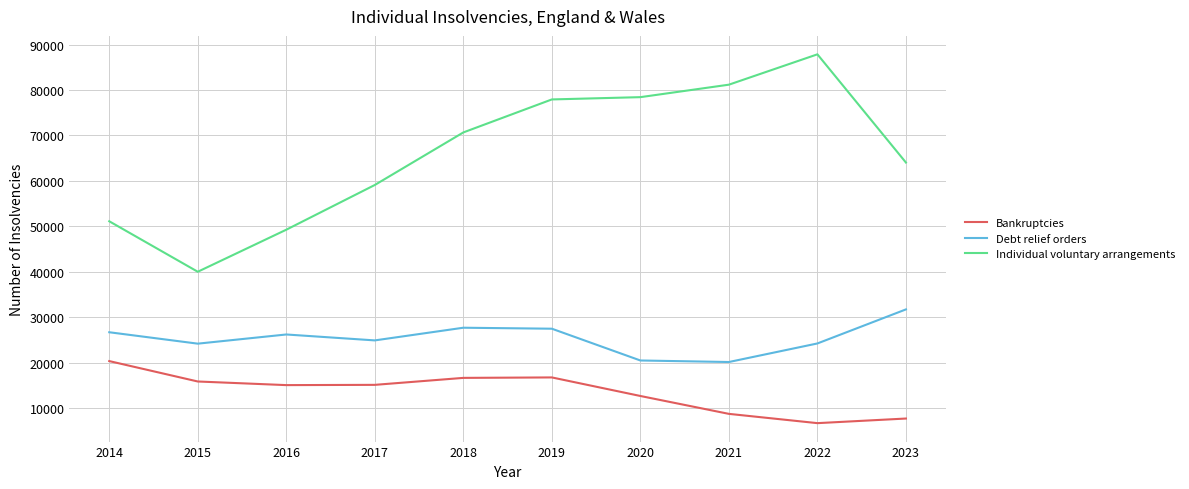

True or false: Individual voluntary arrangements has a value of 21815 at 2023.

False